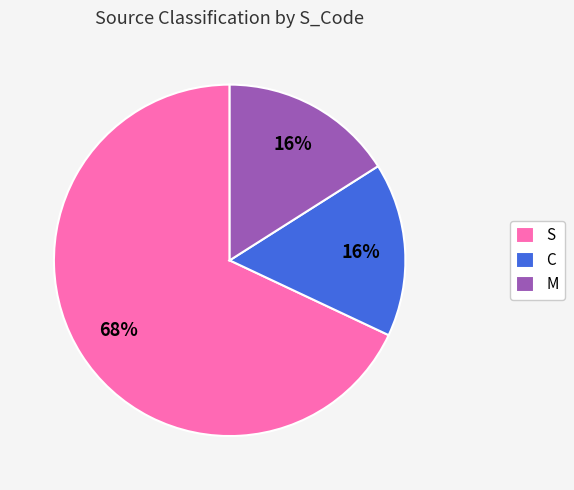

Is there any slice that represents more than half of the pie?

Yes